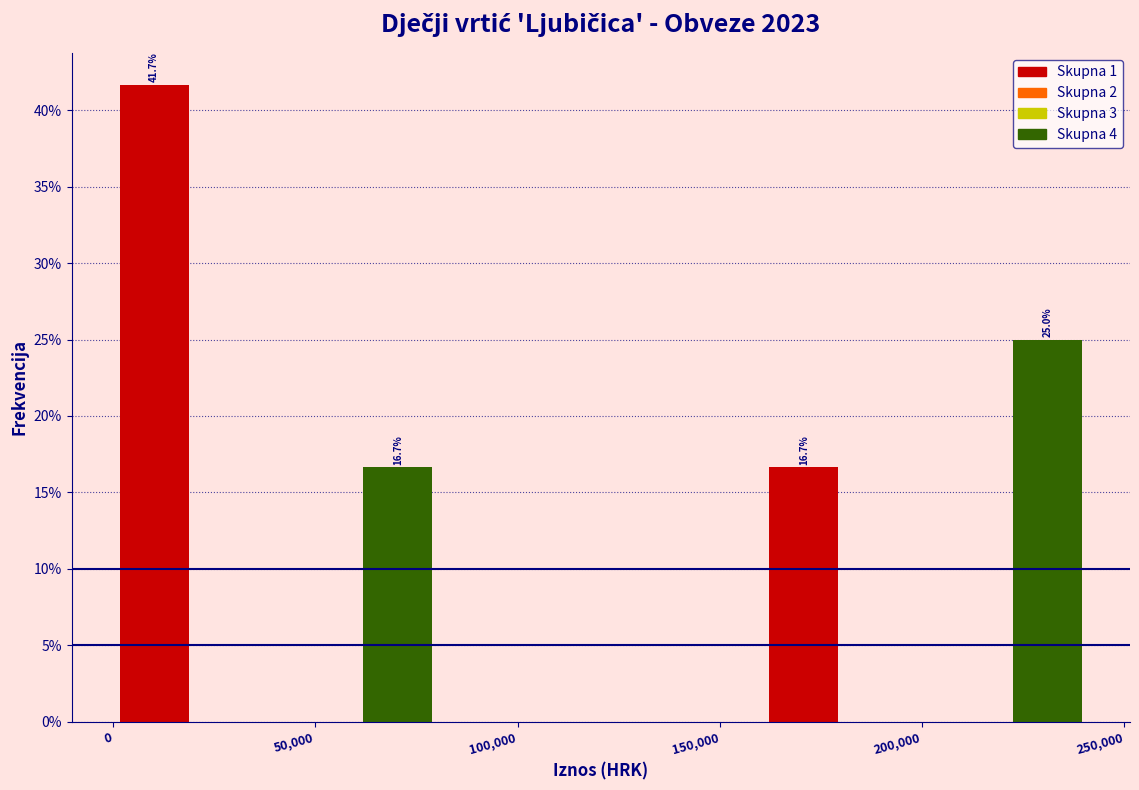

Which range on the x-axis has the tallest bar?

0 to 20000